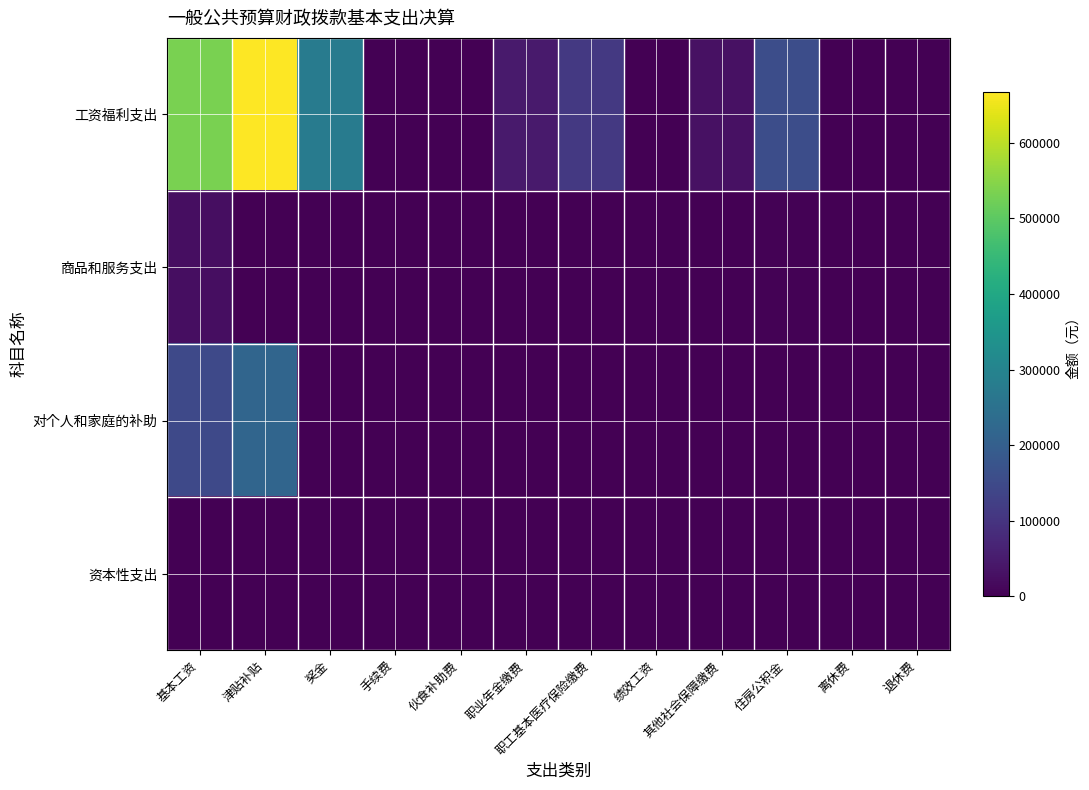

Between 基本工资 and 职业年金缴费, which series saw the biggest shift?

工资福利支出